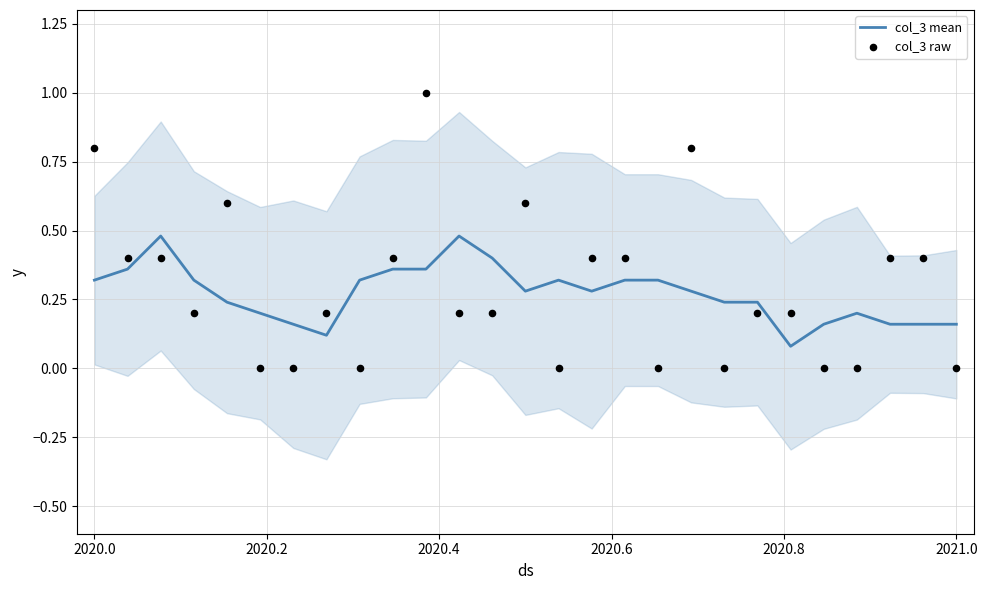

Is the value of col_3 mean at 13 greater than the value of col_3 raw at 10?

No